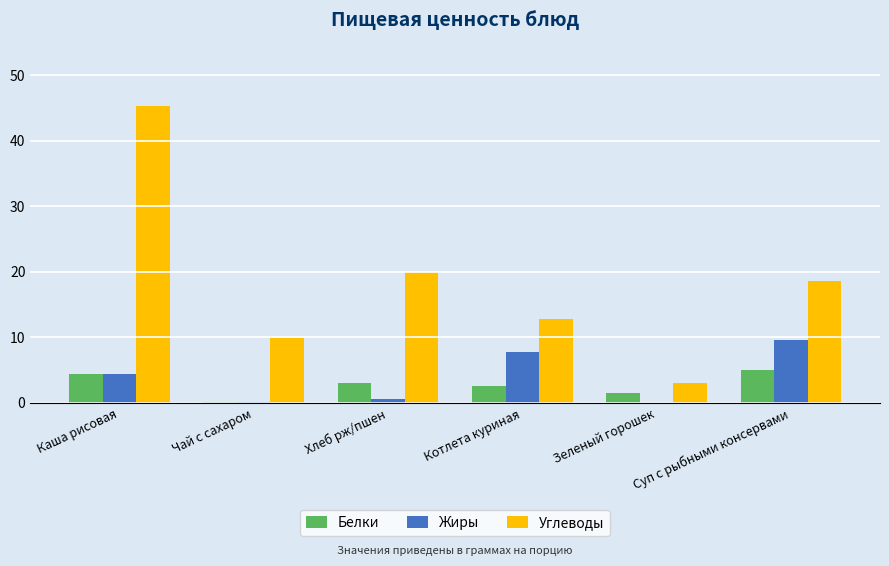

Is the value of Углеводы at Котлета куриная greater than the value of Белки at Котлета куриная?

Yes